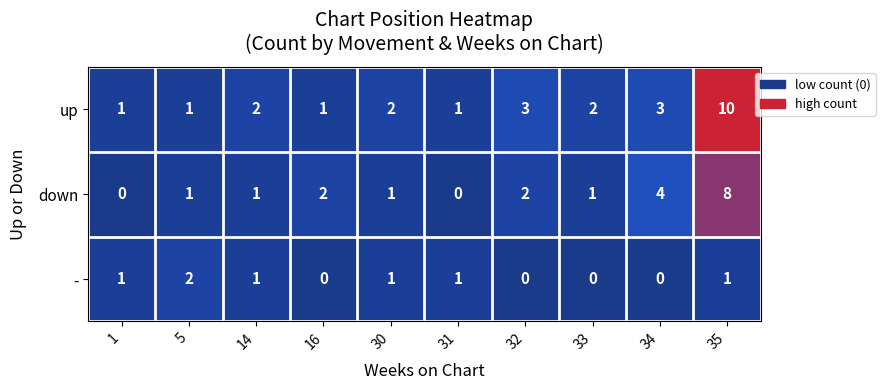

Rank the series at 16 from highest to lowest value.

down, up, -